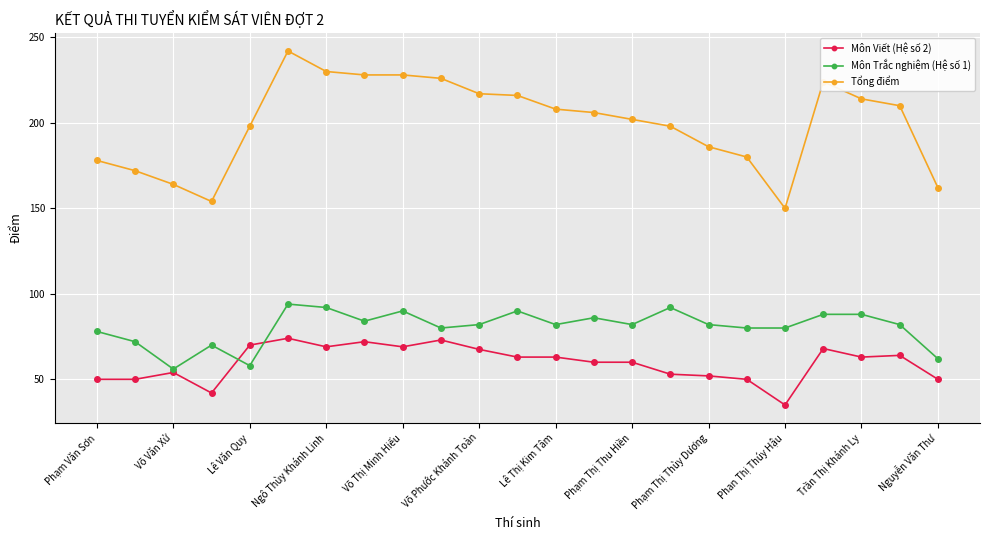

Which series has the largest range (max minus min)?

Tổng điểm